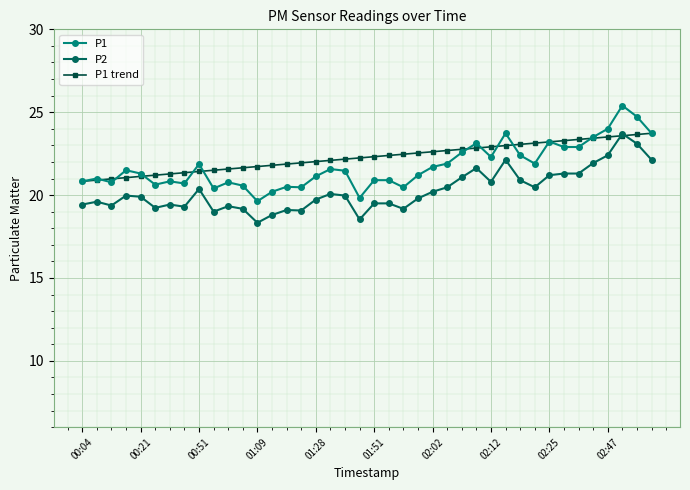

Which series has the widest spread of values?

P1